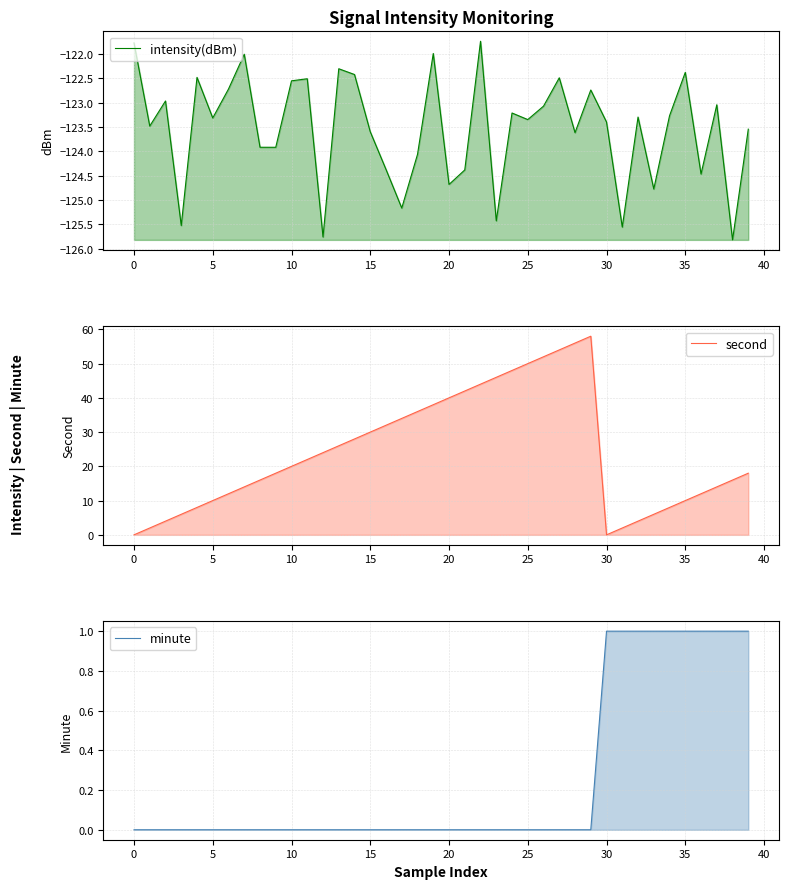

Rank the series at 17 from highest to lowest value.

second, minute, intensity(dBm)